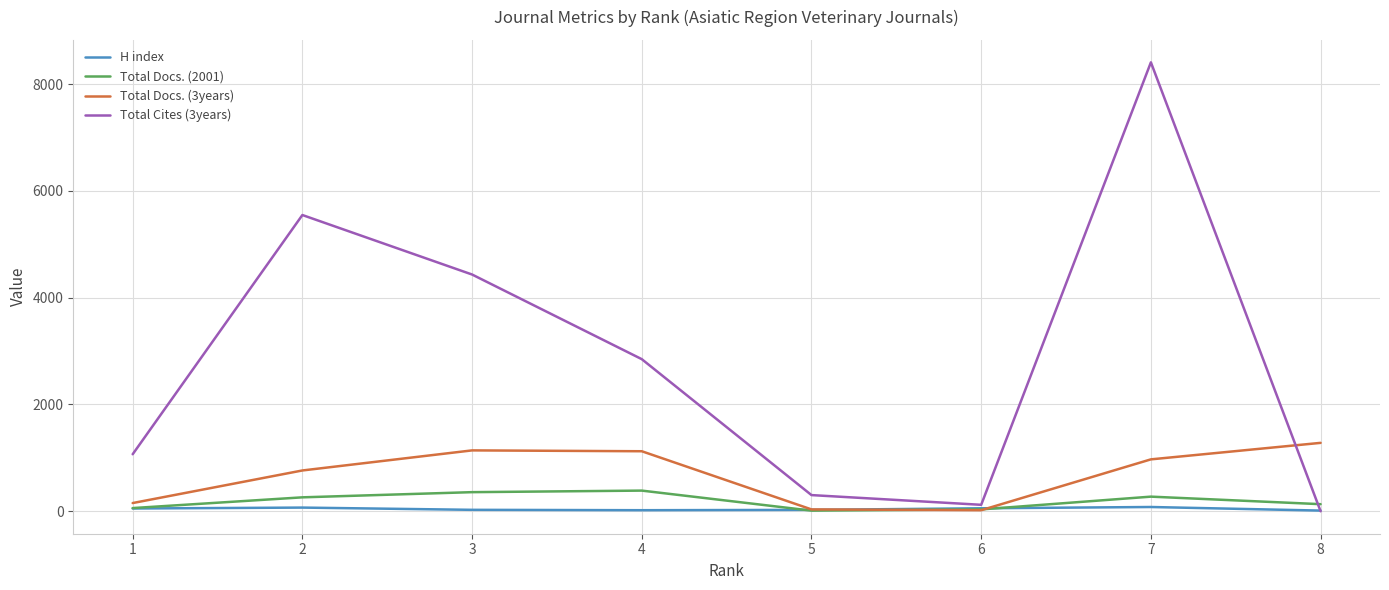

At how many categories does at least one series exceed 1836?

4